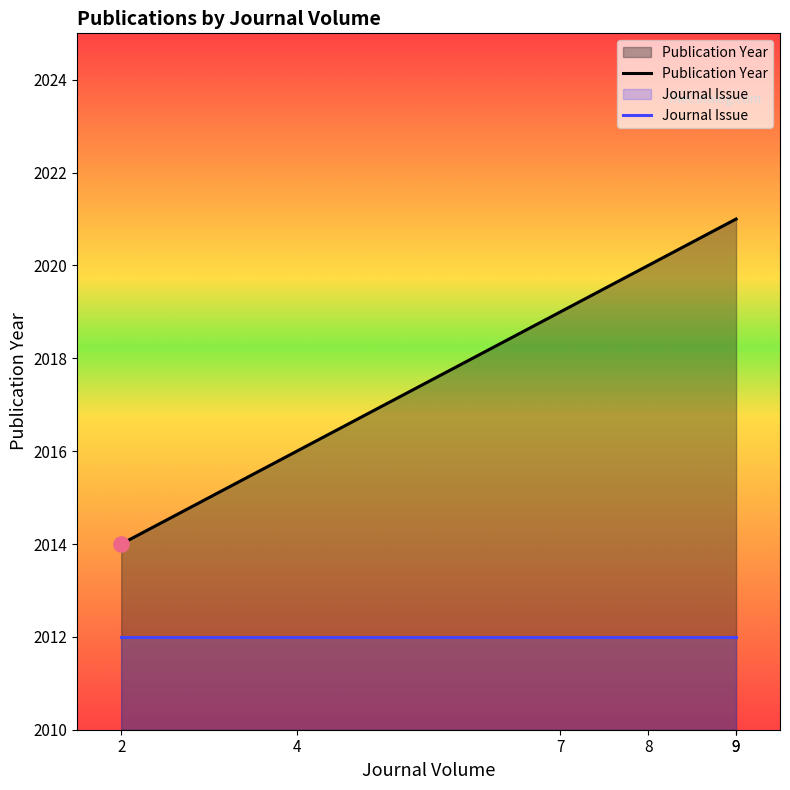

What are all the series names shown in the legend?

Publication Year, Journal Issue